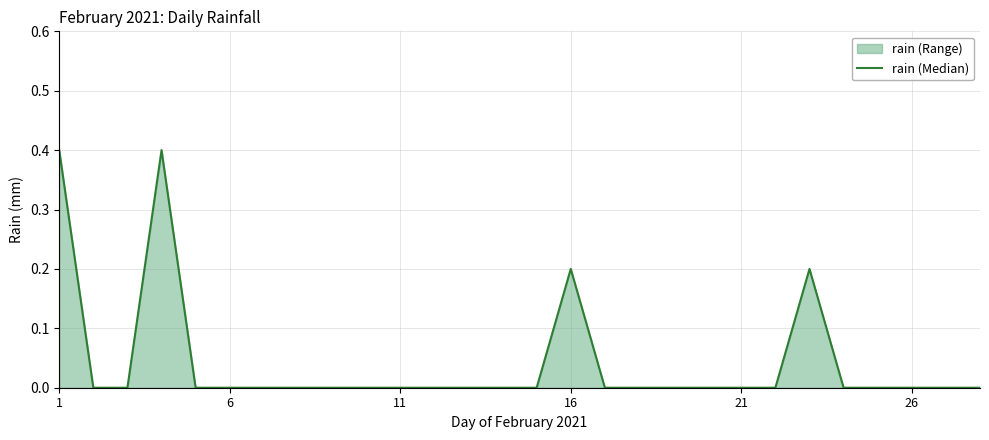

True or false: the data has more than 1 interior local peaks.

True